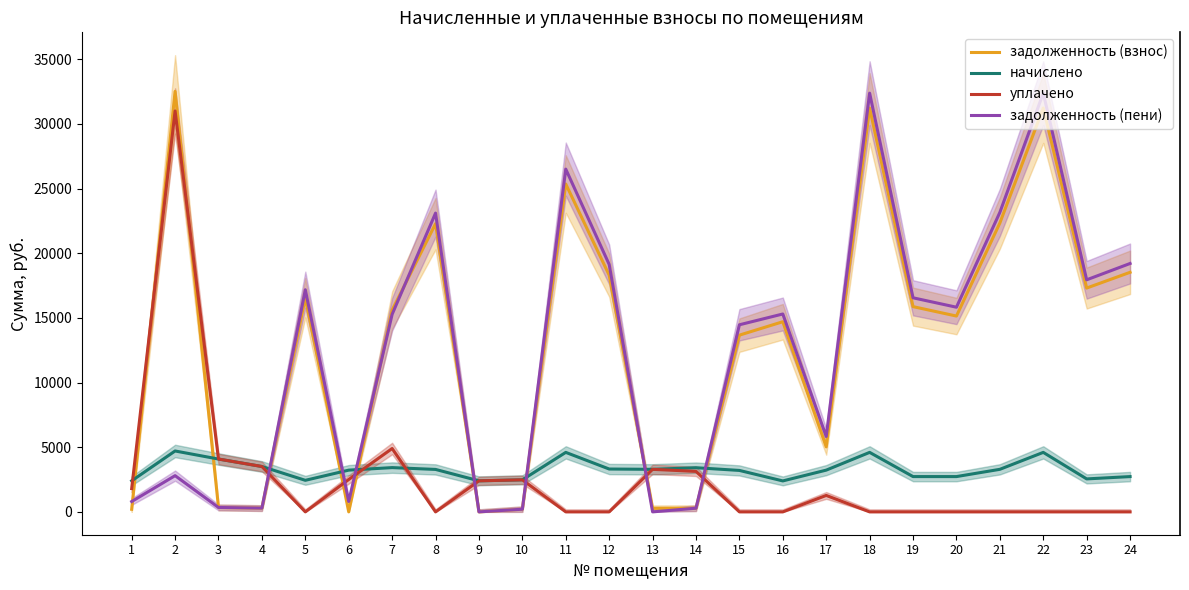

The задолженность (взнос) series shows 340.6 at 3. True or false?

True